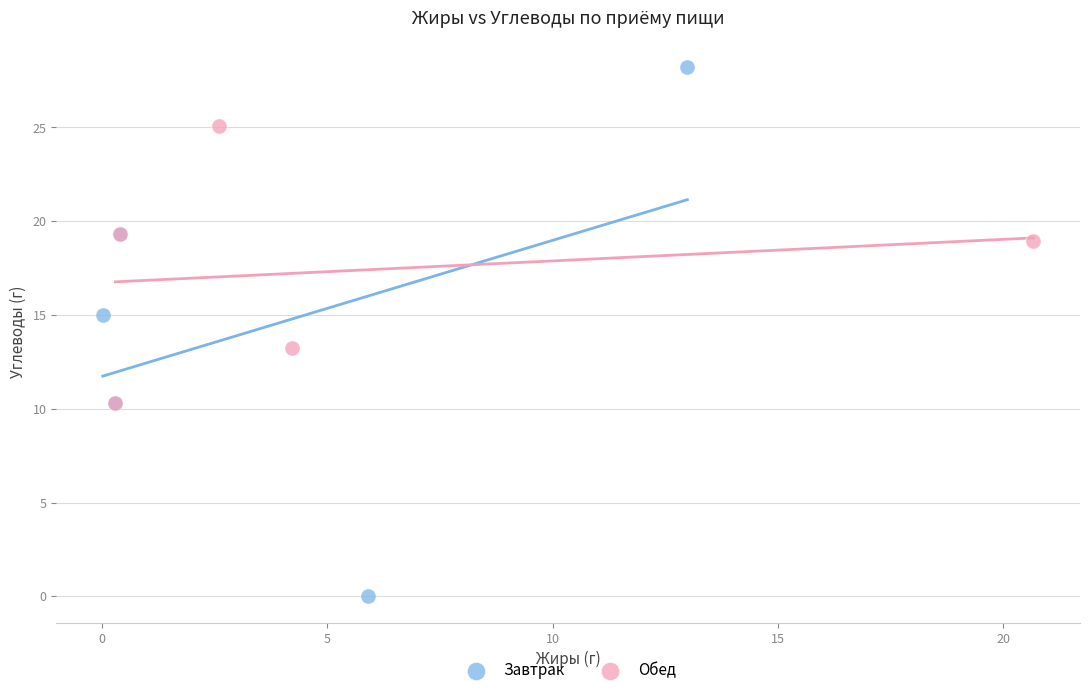

Which series has the largest Y range (max minus min)?

Завтрак